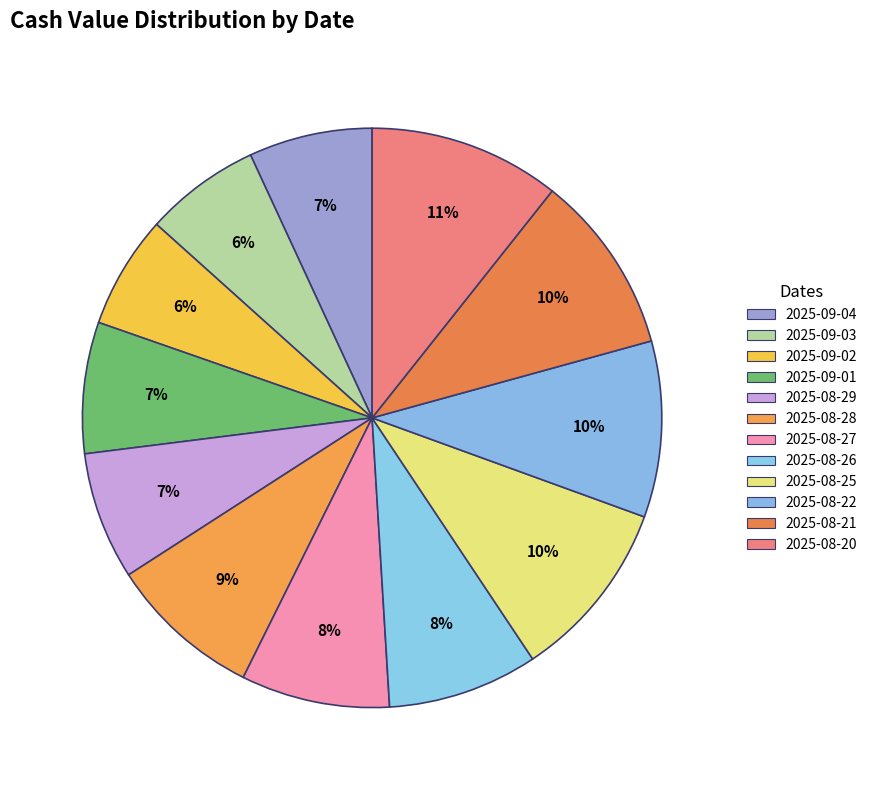

How many slices are in this pie chart?

12